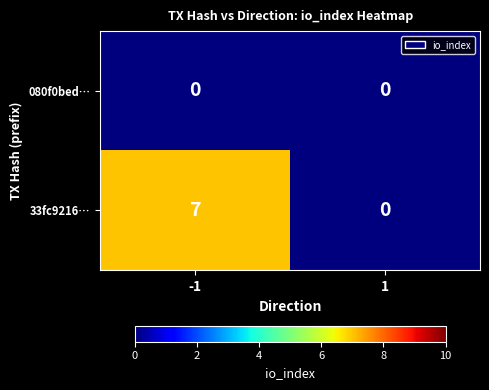

Which series has the largest total across all categories?

33fc9216…